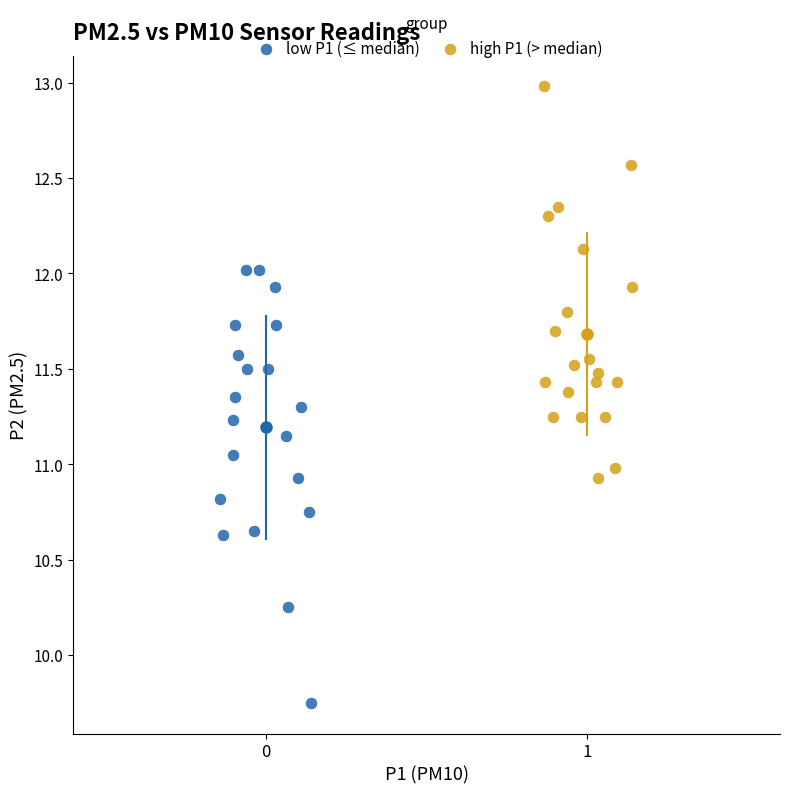

Which series contains the lowest Y value?

low P1 (≤ median)